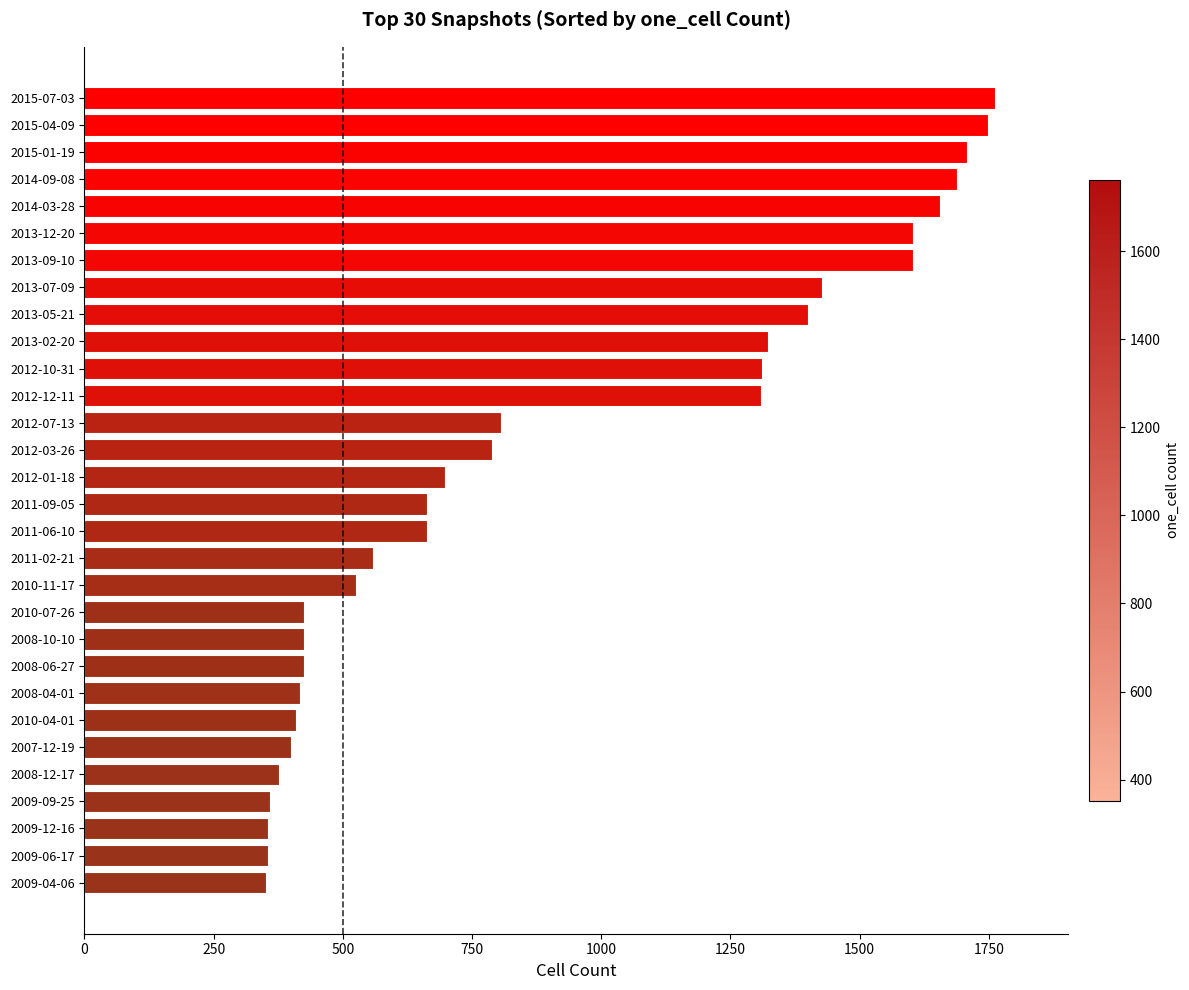

Approximately how many times larger is the value at 2012-12-11 compared to 2012-01-18?

1.9